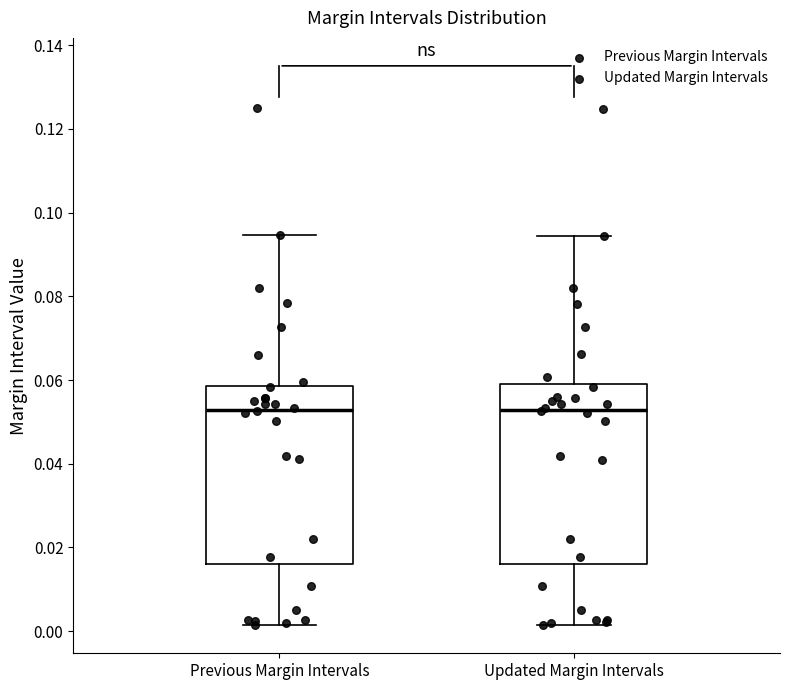

Reading left to right, read every box against the y-axis: the position of its median line, the range the box covers, and the ends of its whiskers. The values are not printed on the chart, so give them approximately, as read against the axis.

Previous Margin Intervals: median 0.052, box 0.016 to 0.058, whiskers 0.002 to 0.094
Updated Margin Intervals: median 0.052, box 0.016 to 0.058, whiskers 0.002 to 0.094